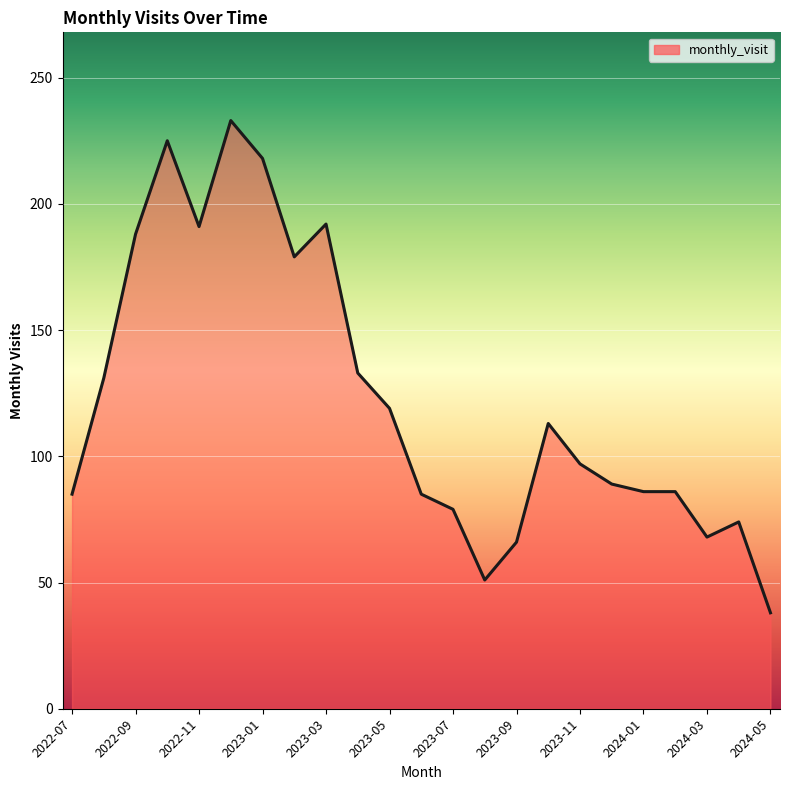

What is the difference between the maximum and minimum values?

195